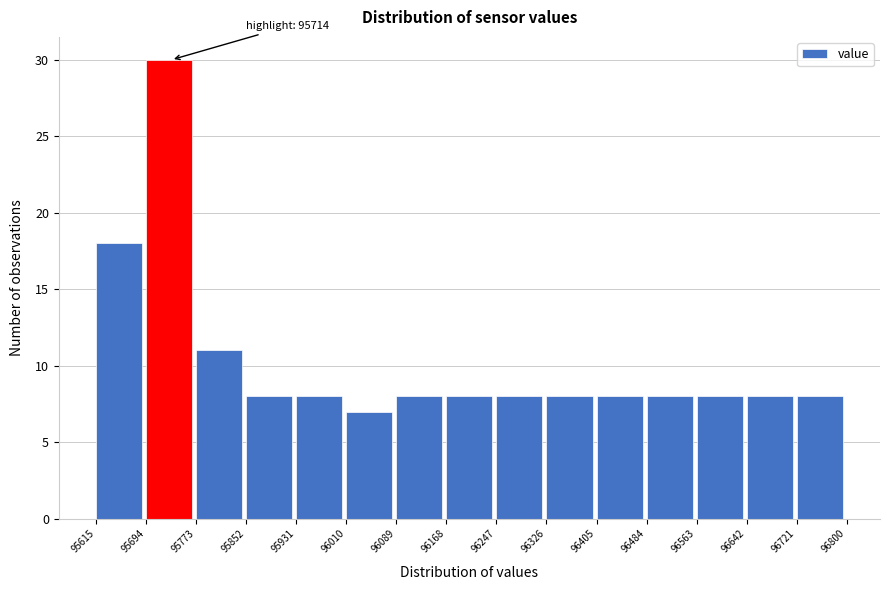

Over which range of the x-axis is the bar tallest?

95694 to 95773